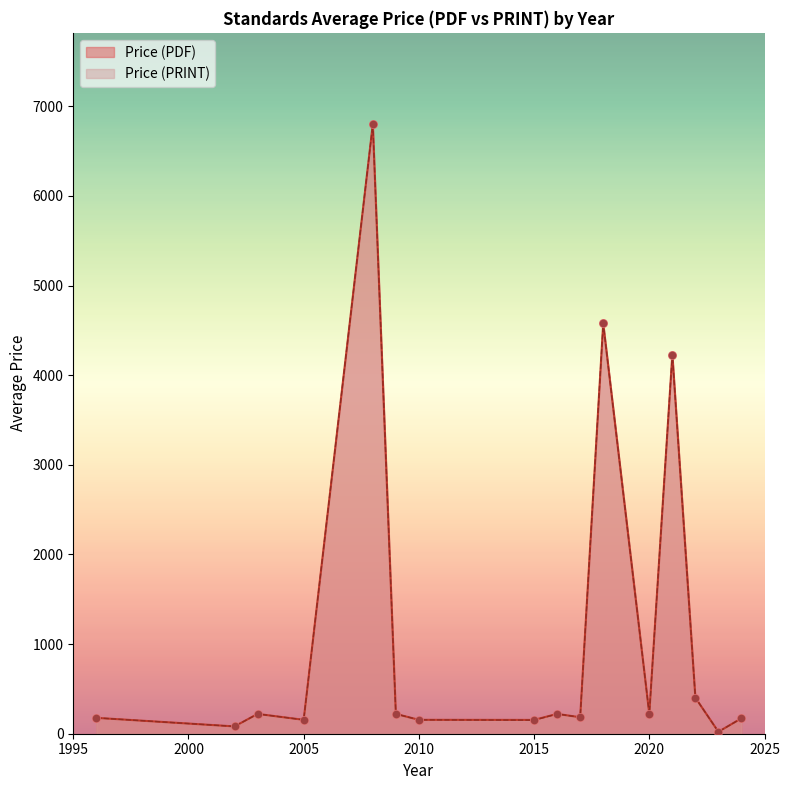

Which series has the widest spread of Y values?

Price (PDF)